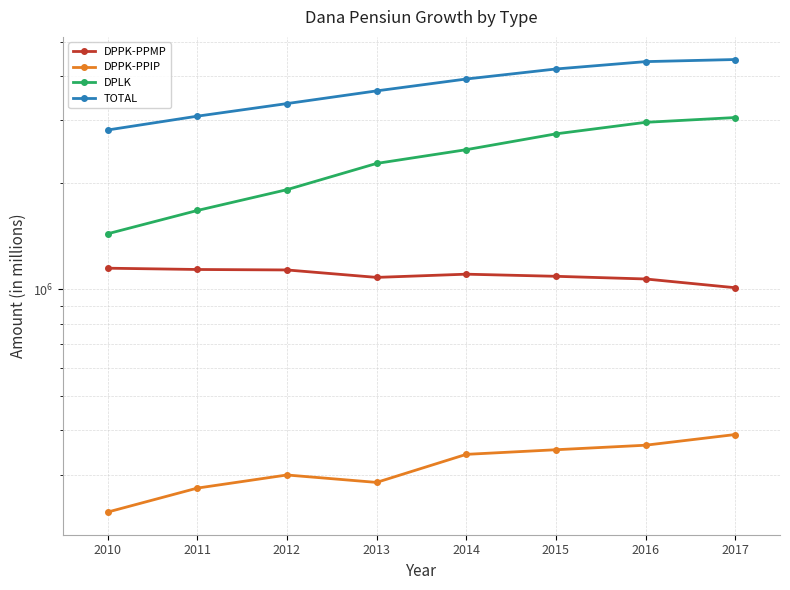

At which category is the sum across all series the highest?

2017